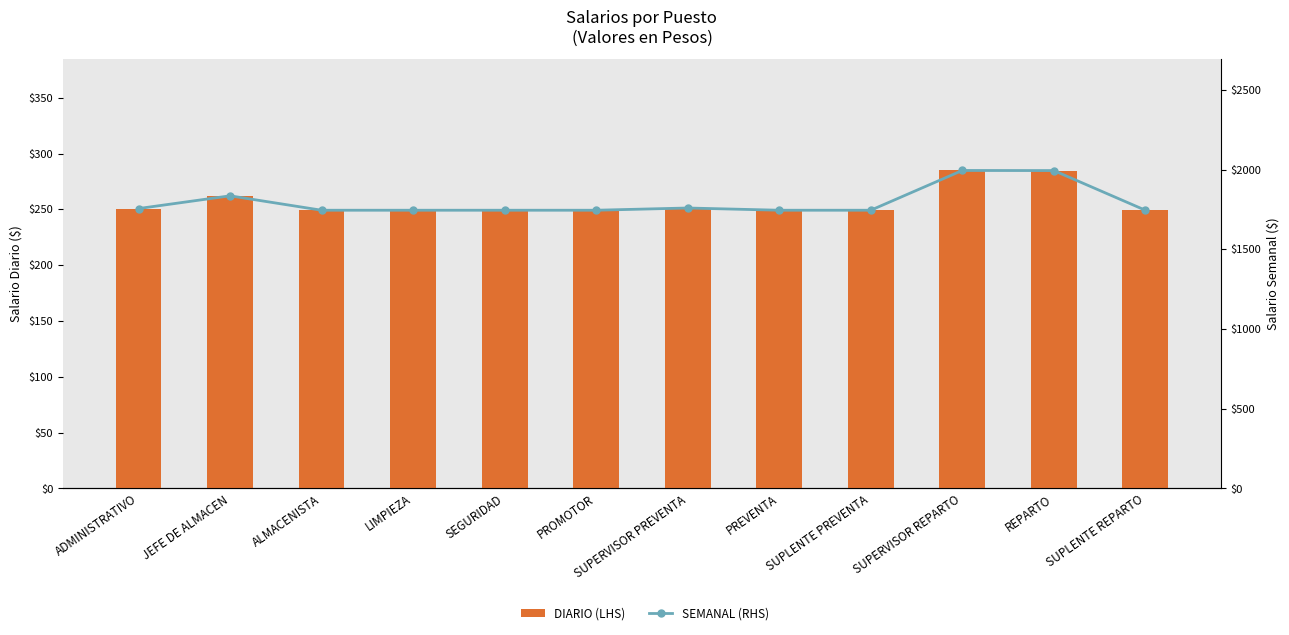

What is the difference between the maximum and second lowest values in the DIARIO (LHS) series?

35.6